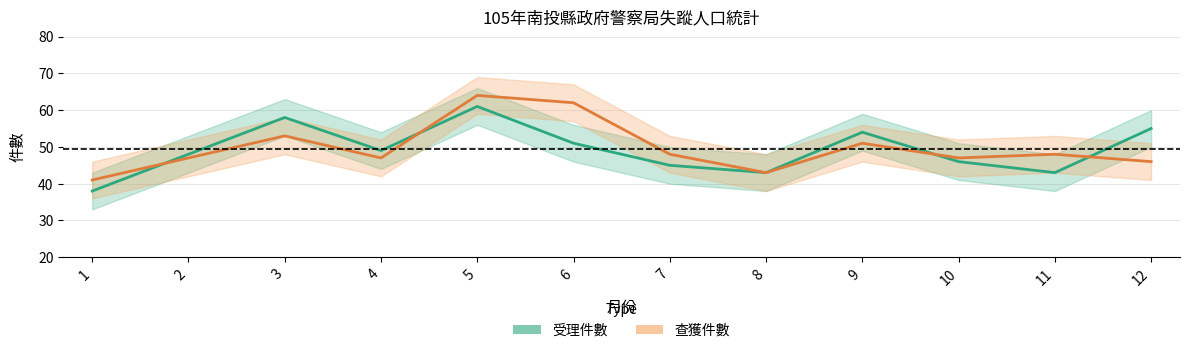

Which category has the lowest value in the 查獲件數 series?

1